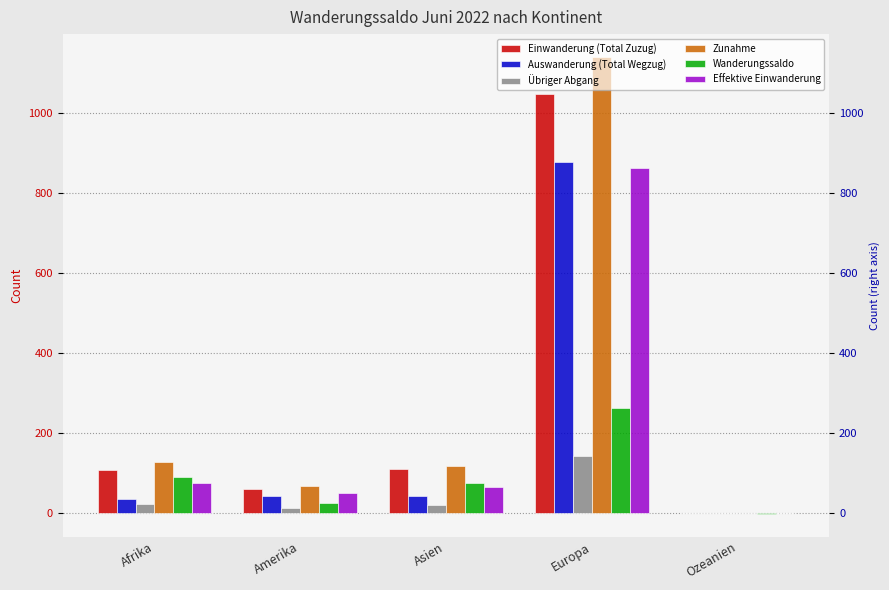

What is the sum of all Auswanderung (Total Wegzug) values?

1004